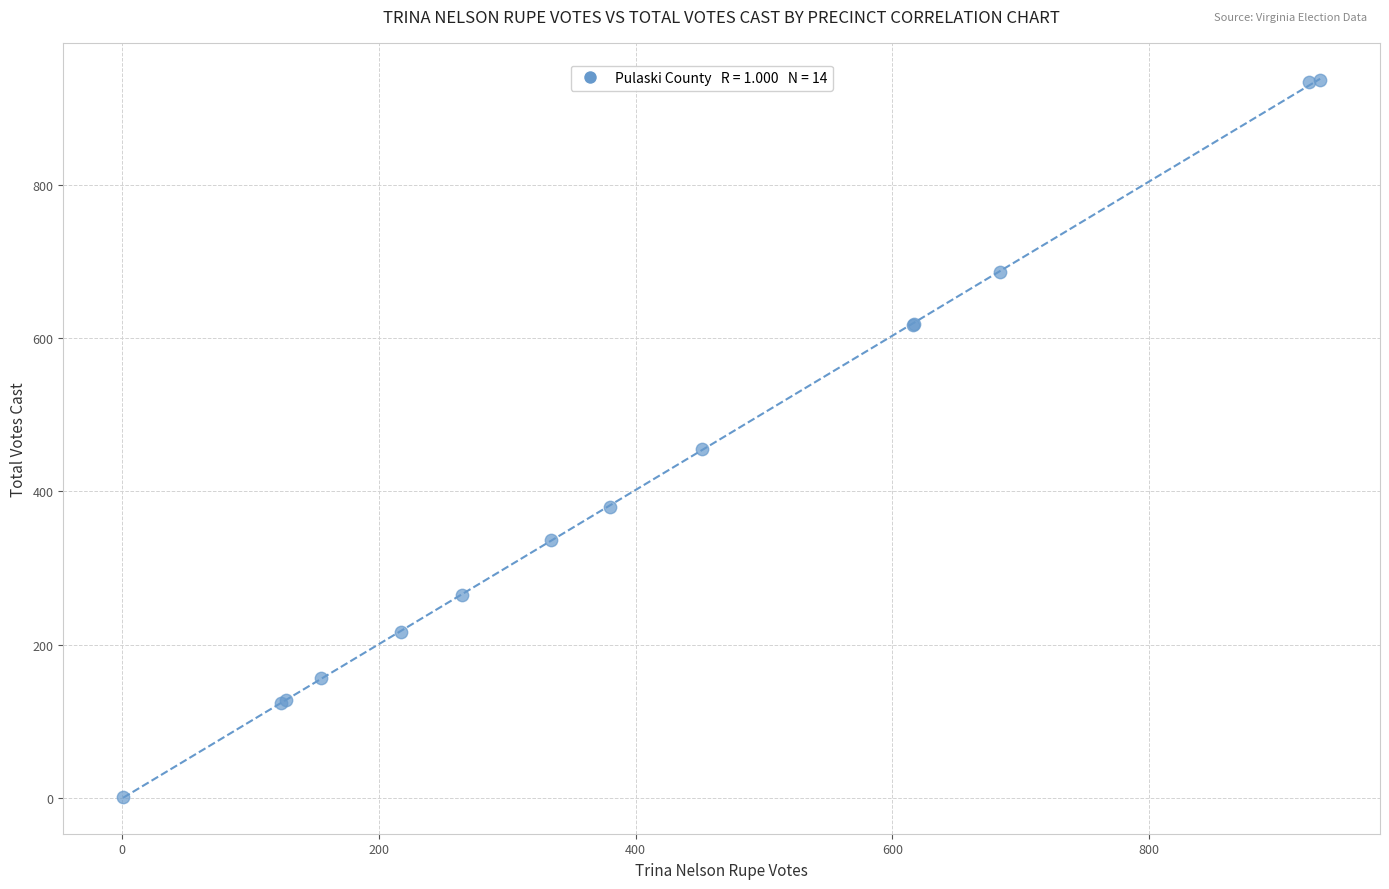

What Y value in the scatter plot is closest to 469?

456